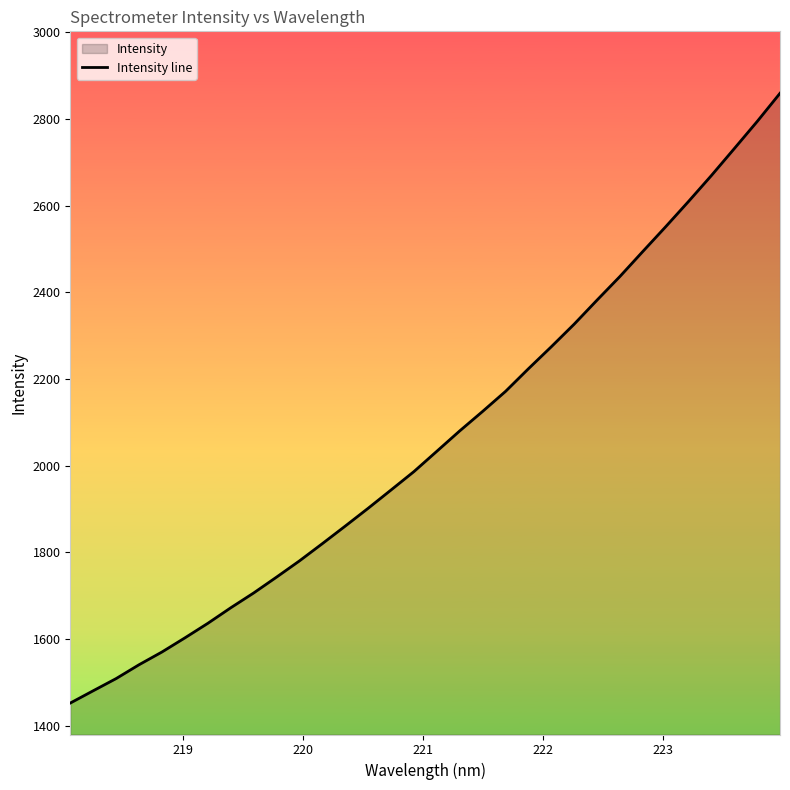

What is the greatest value displayed?

2859.6